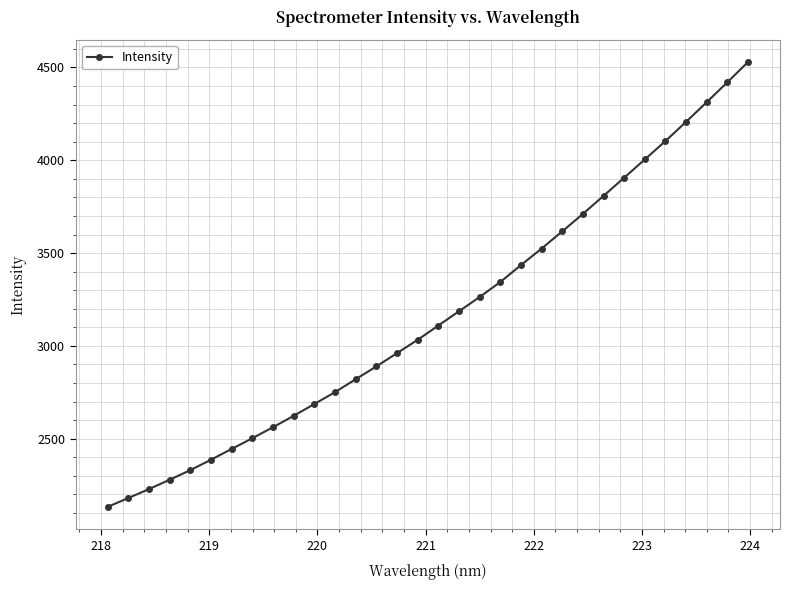

What is the value of the 28th point from the left?

4103.5